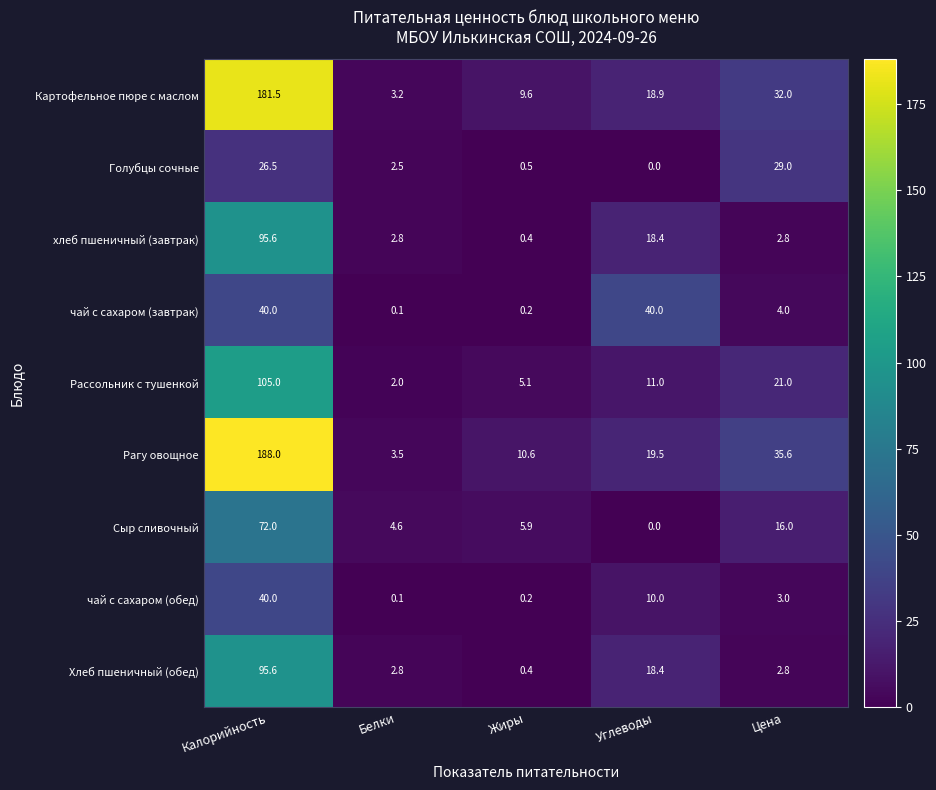

Which series has the widest spread of values?

Рагу овощное